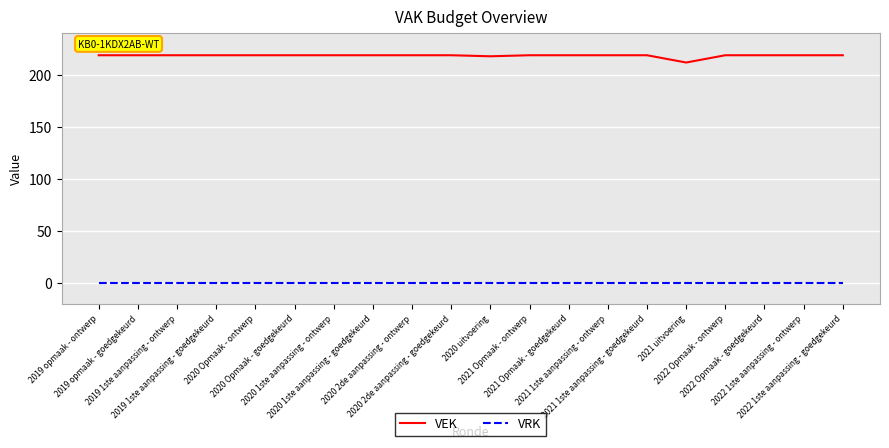

What are all the series names shown in the legend?

VEK, VRK